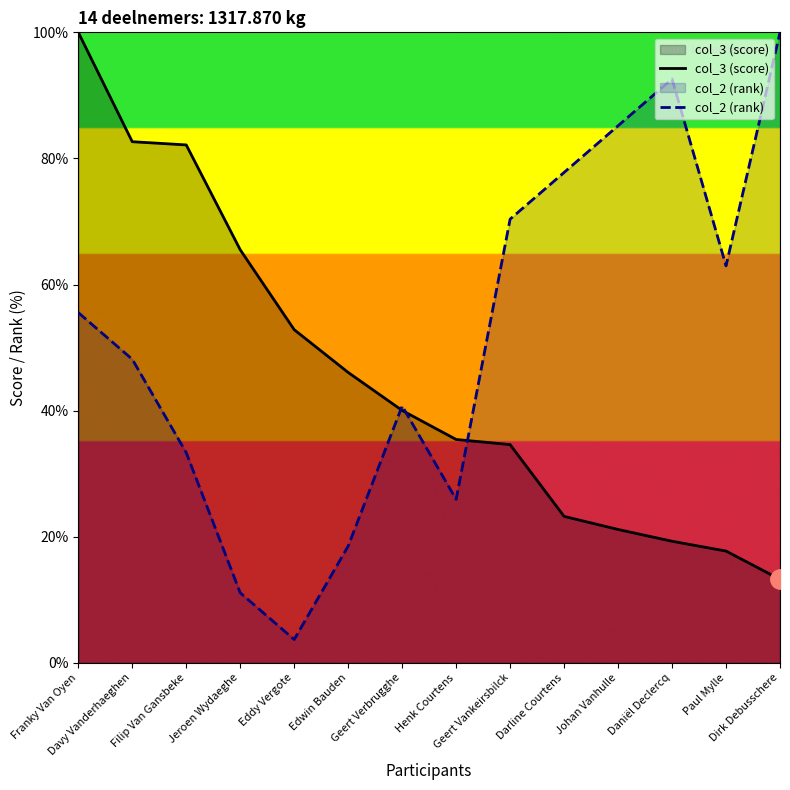

Where is col_3 (score) nearest to the value 56?

Eddy Vergote